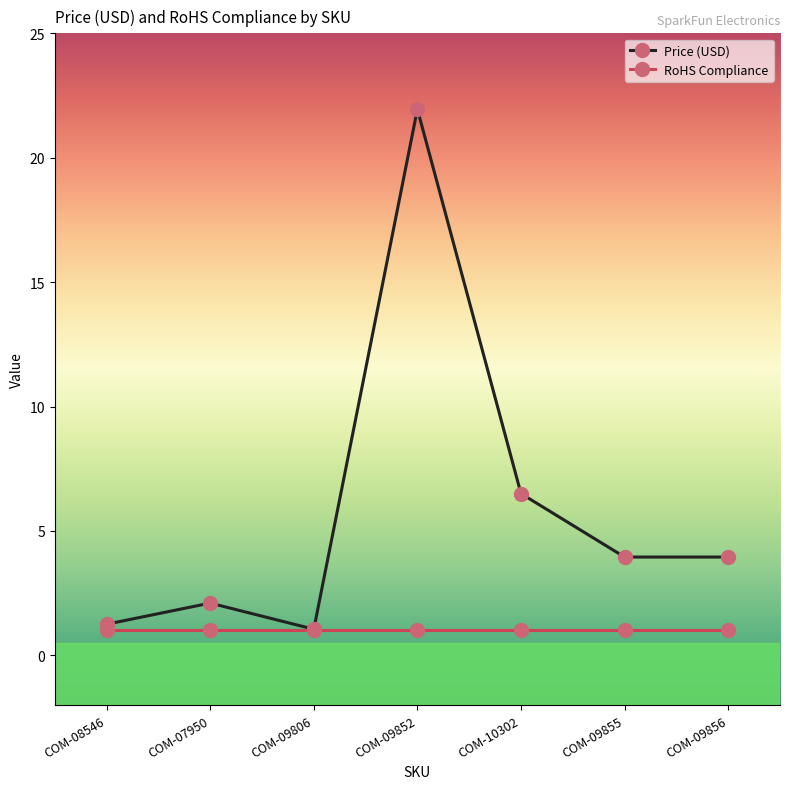

At which category does Price (USD) reach its first local valley?

COM-09806